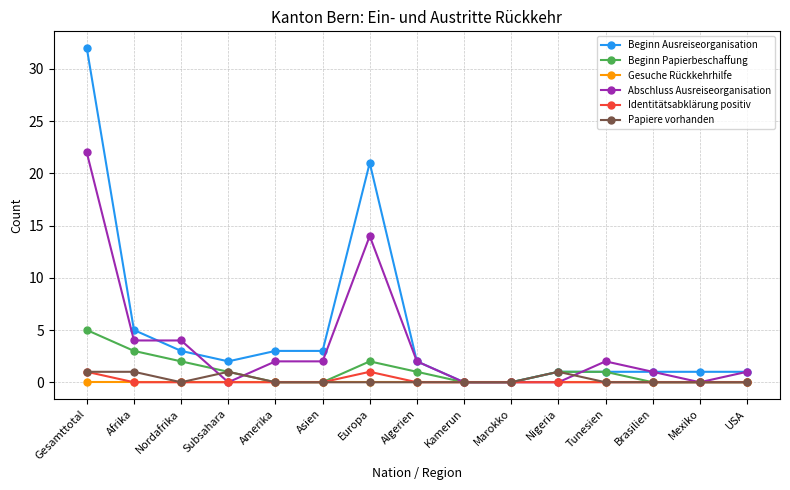

At which category is the sum across all series the highest?

Gesamttotal